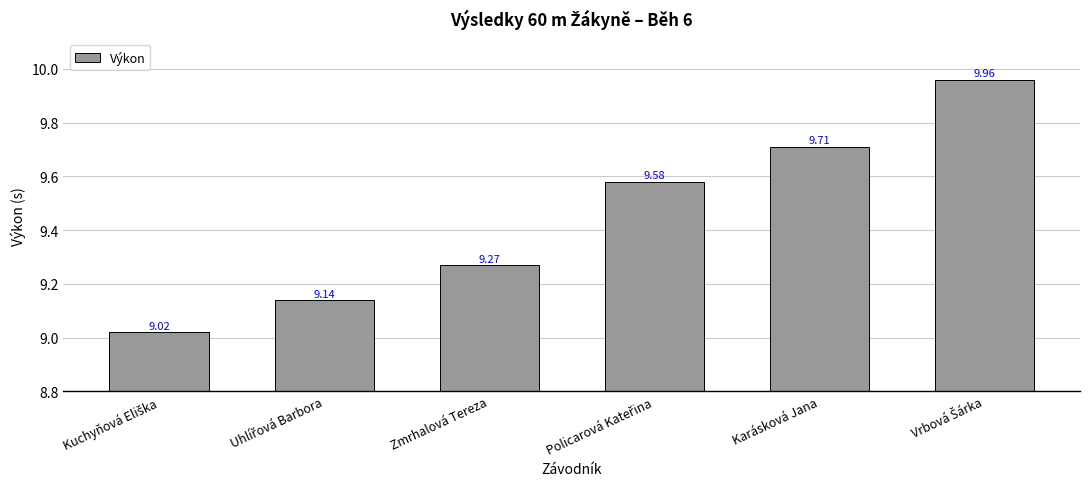

What is the change in value from Zmrhalová Tereza to Karásková Jana?

+0.4